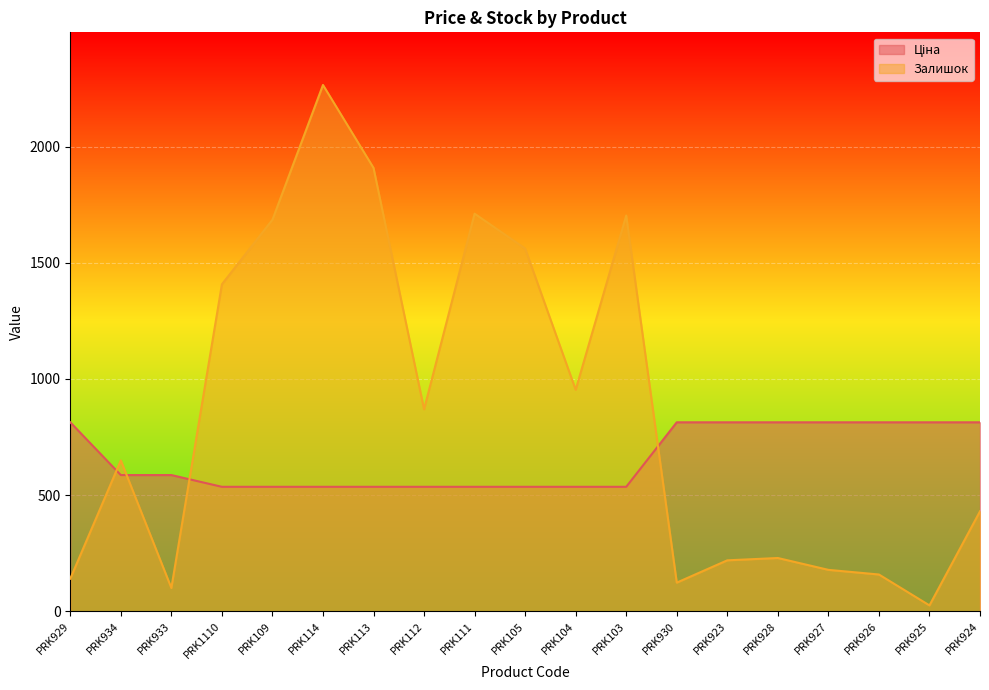

What is the spread (max minus min) of values at PRK925?

788.0